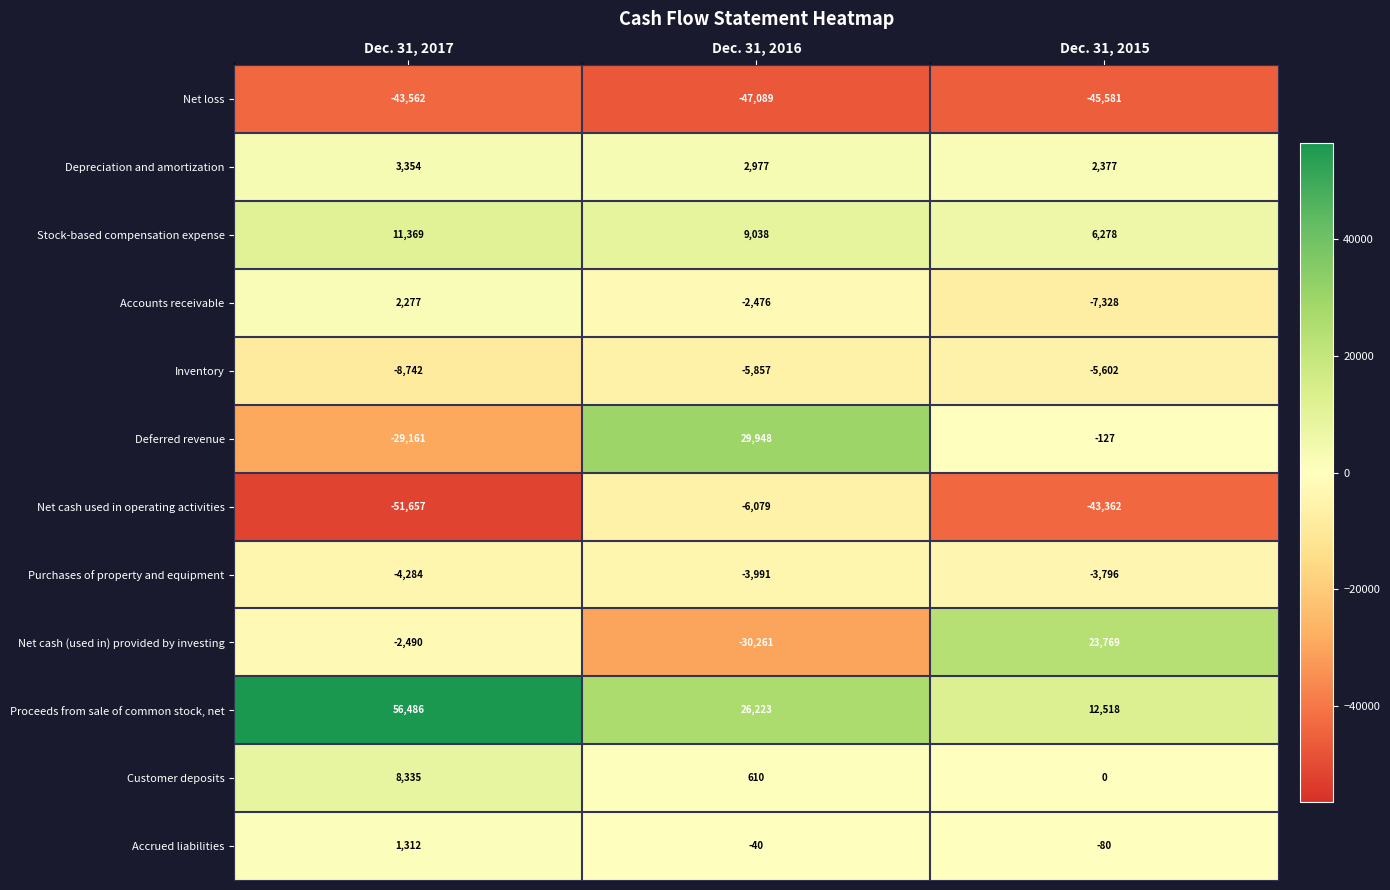

What is the approximate value of Proceeds from sale of common stock, net at Dec. 31, 2016?

26223